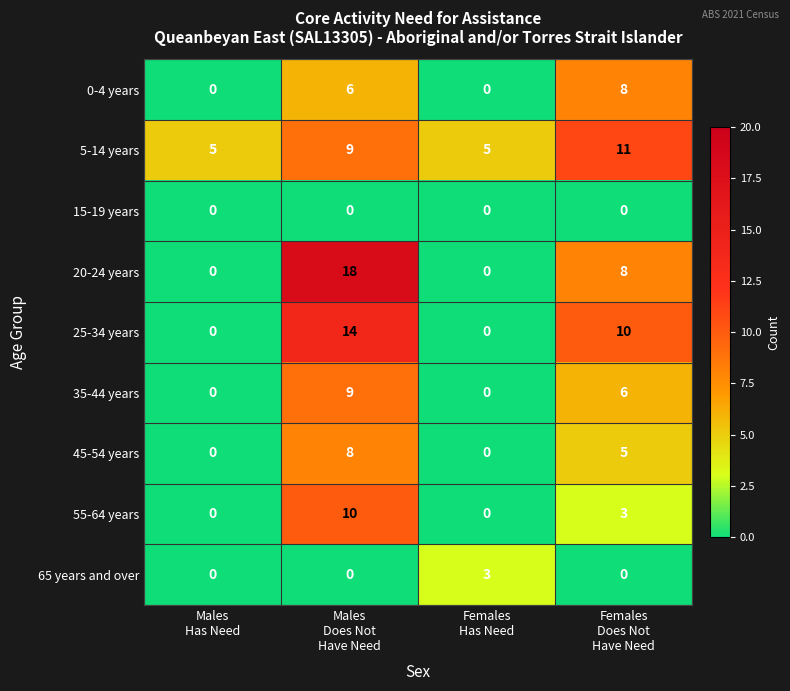

Which series has the largest total across all categories?

5-14 years